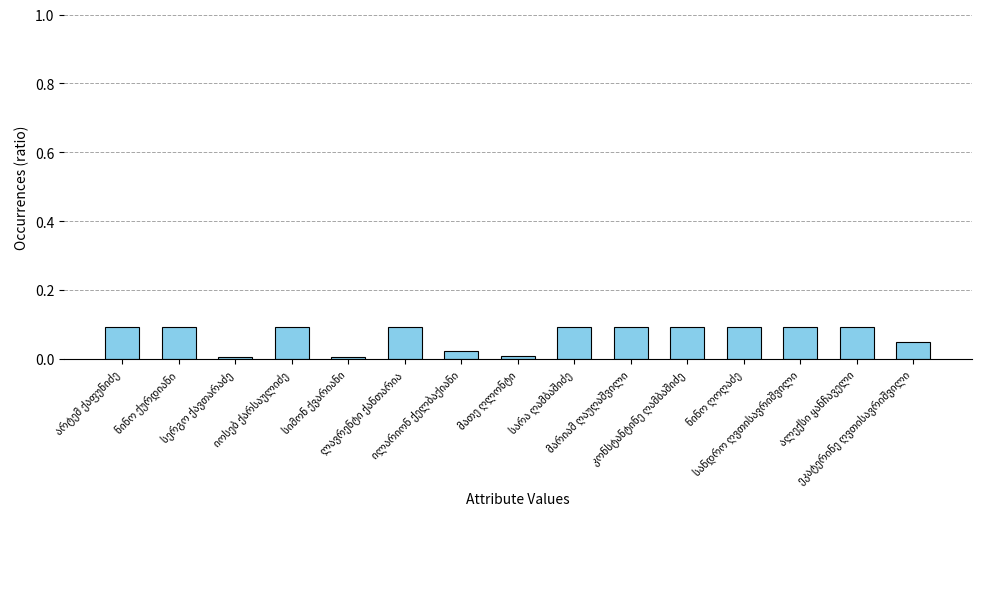

What is the average value?

0.1